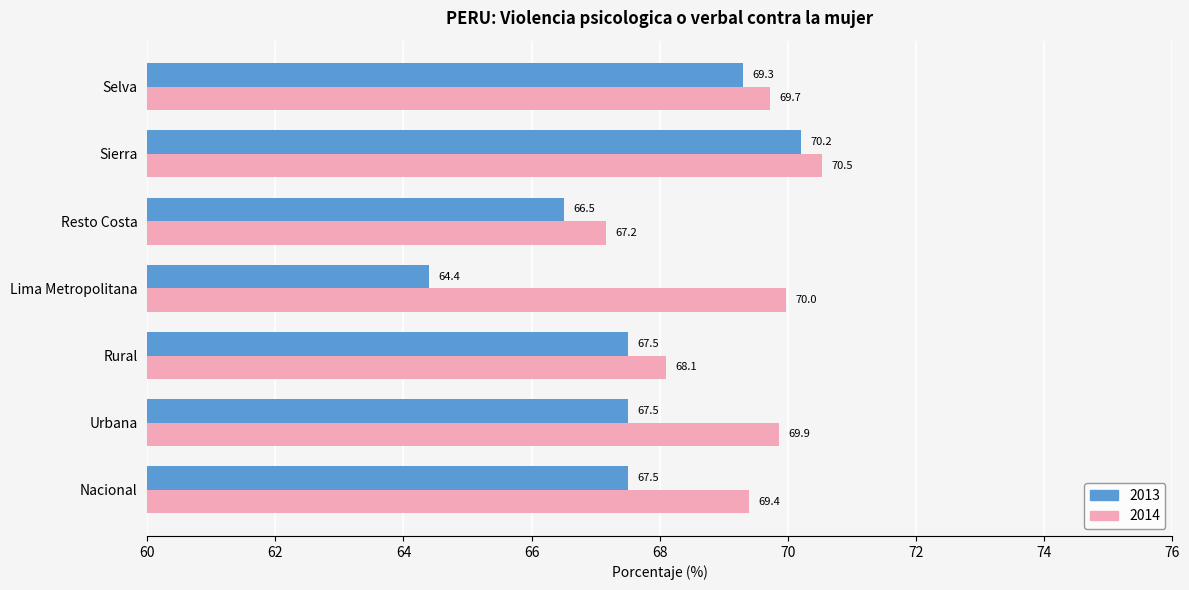

Rank the series at Sierra from highest to lowest value.

2014, 2013